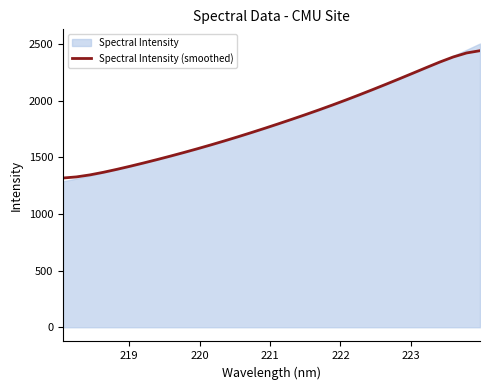

How many lines are shown in the chart?

1